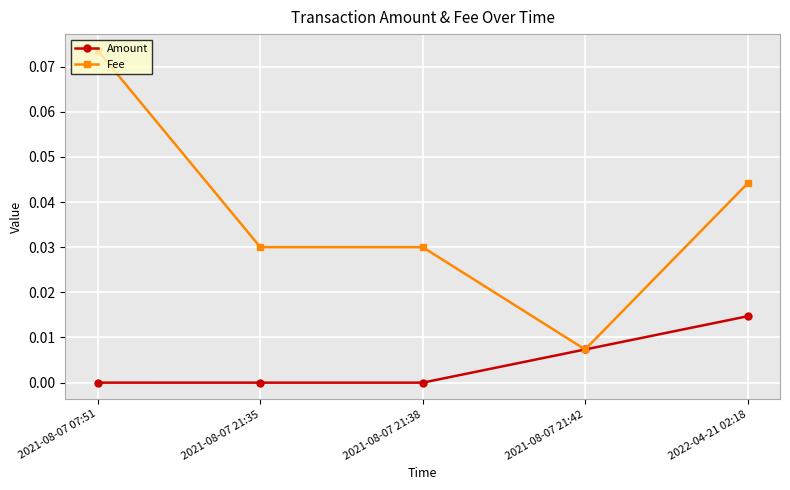

Which series has the widest spread of values?

Fee